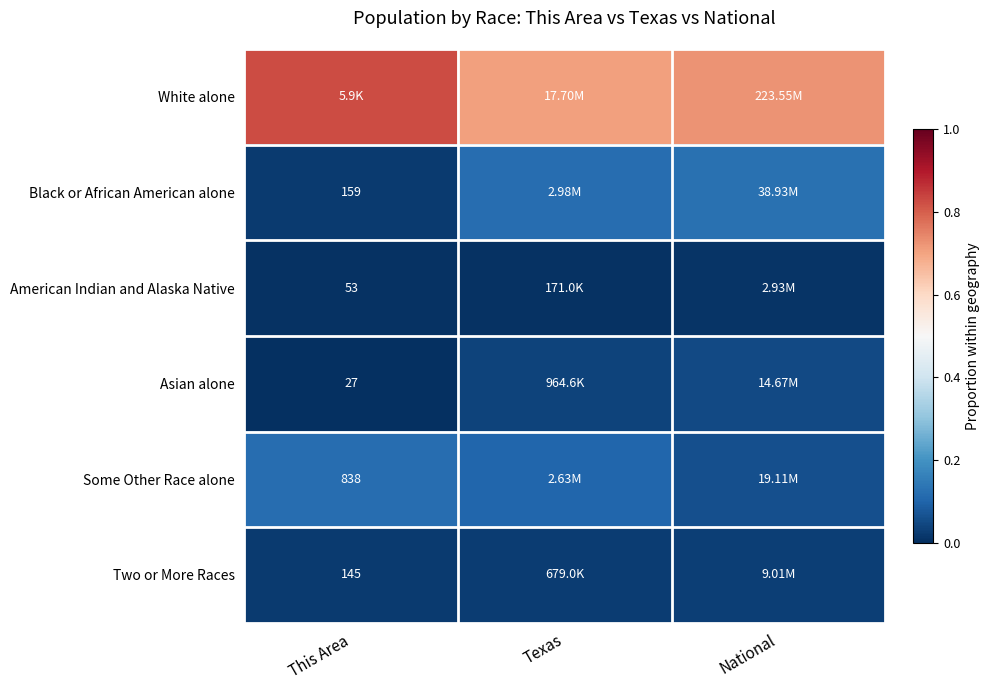

Which label corresponds to the smallest value in the chart?

This Area